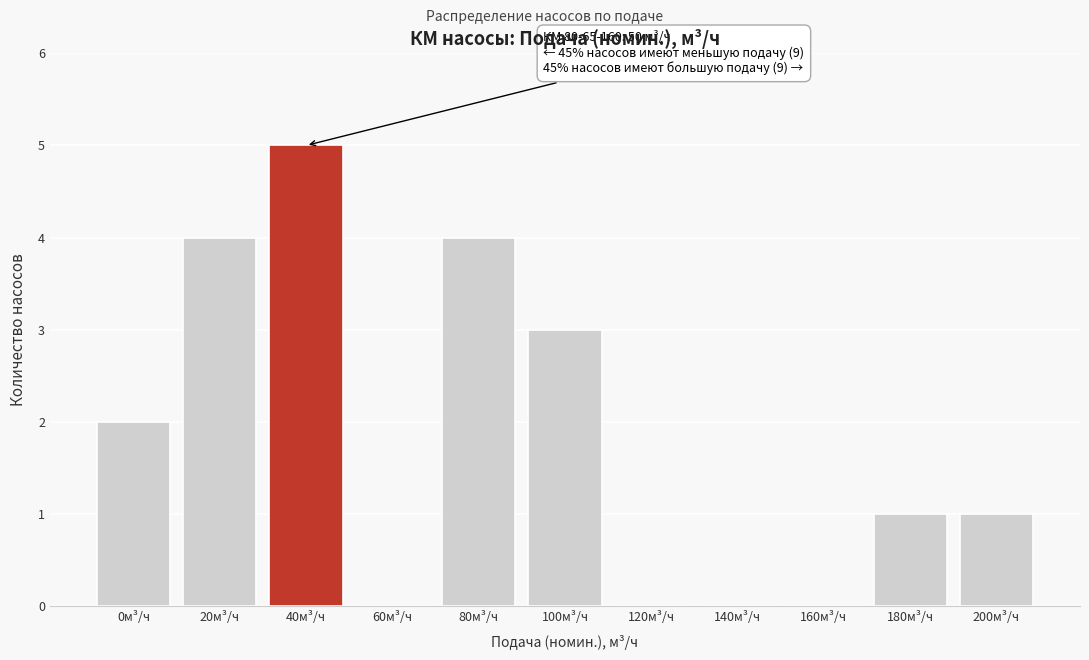

Reading left to right, what are all the values shown in this chart?

0м³/ч=2	20м³/ч=4	40м³/ч=5	60м³/ч=0	80м³/ч=4	100м³/ч=3	120м³/ч=0	140м³/ч=0	160м³/ч=0	180м³/ч=1	200м³/ч=1